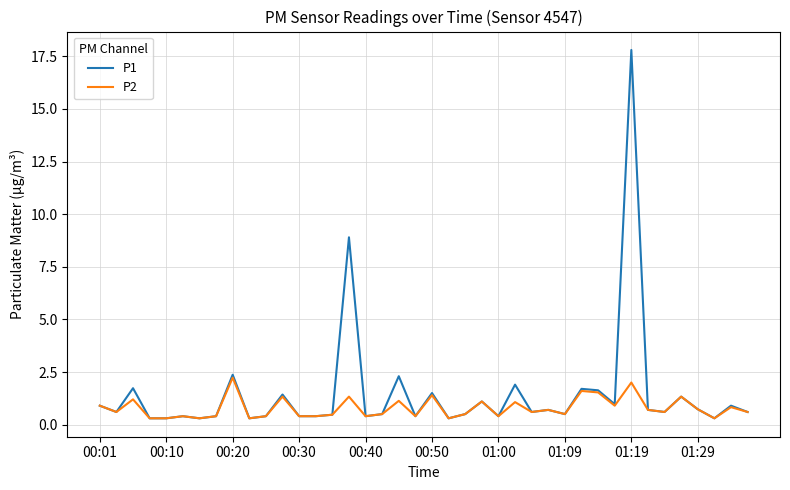

Is this an area chart (filled region under the line)?

No